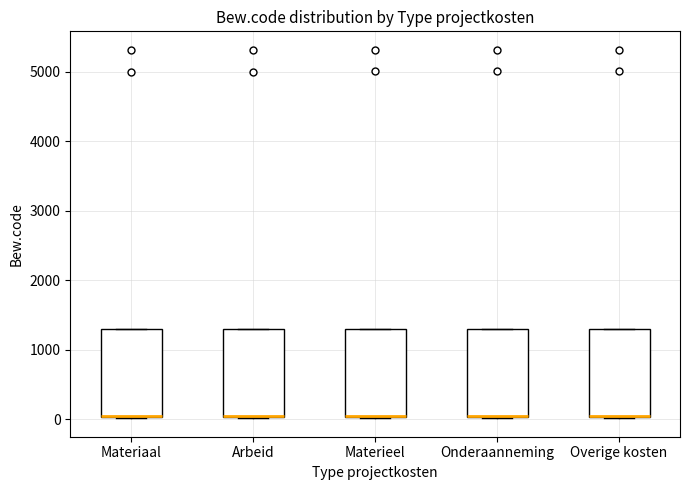

Reading left to right, transcribe this box plot: for each box, give where its median line is, the range the box spans, and where its two whiskers end, as read against the y-axis. The values are not printed on the chart, so give them approximately, as read against the axis.

Materiaal: median 0 (drawn on the box's lower edge), box 0 to 1300, whiskers 0 to 1300
Arbeid: median 0 (drawn on the box's lower edge), box 0 to 1300, whiskers 0 to 1300
Materieel: median 0 (drawn on the box's lower edge), box 0 to 1300, whiskers 0 to 1300
Onderaanneming: median 0 (drawn on the box's lower edge), box 0 to 1300, whiskers 0 to 1300
Overige kosten: median 100 (drawn on the box's lower edge), box 0 to 1300, whiskers 0 to 1300